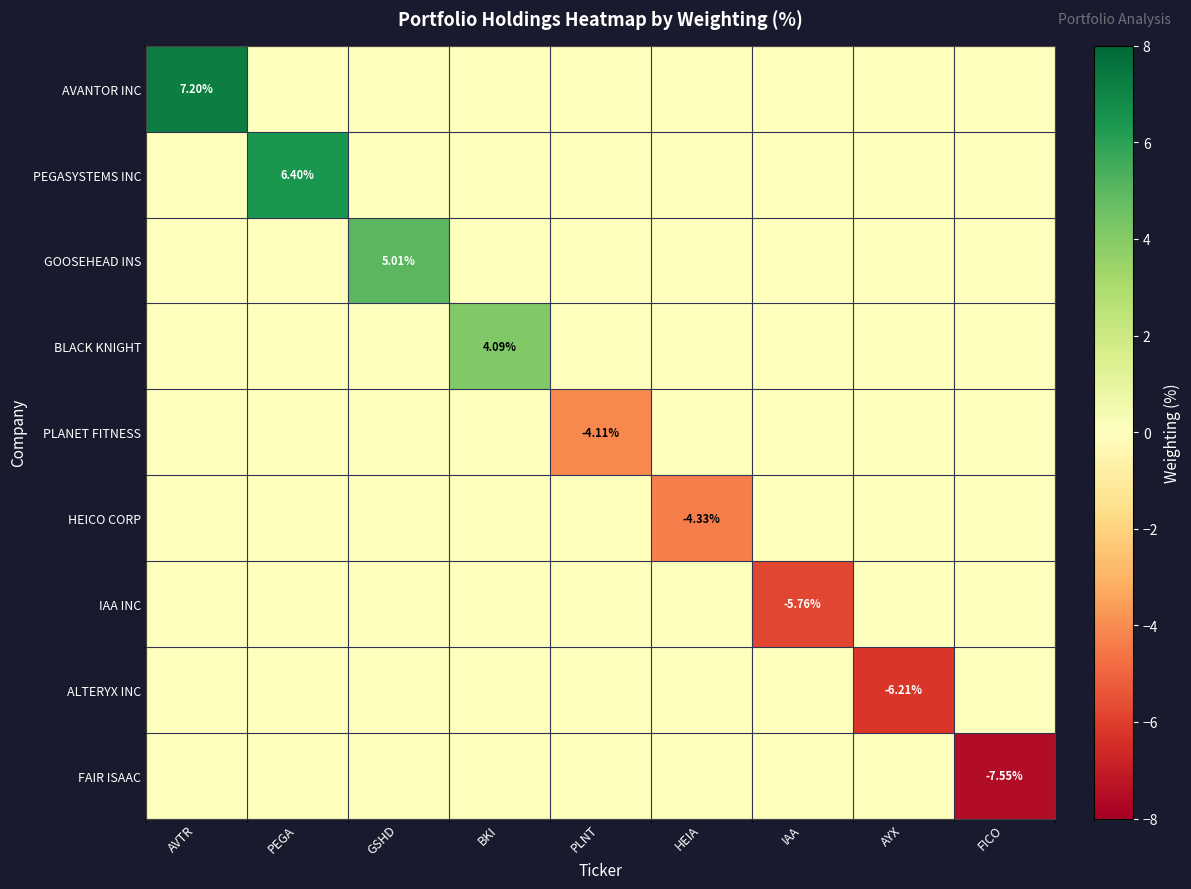

How many positive values does the PEGASYSTEMS INC series have?

1